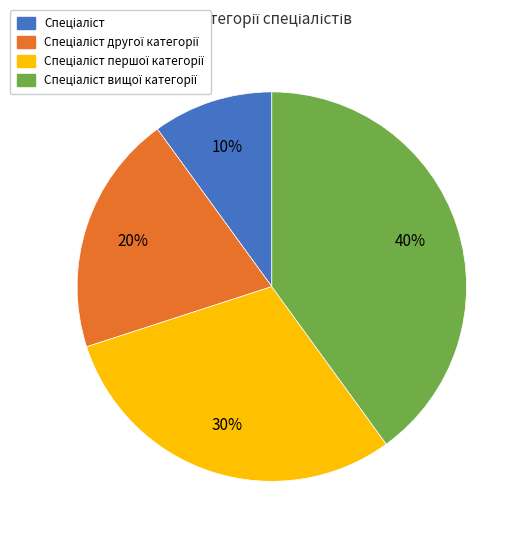

To the nearest percent, what is the average slice percentage?

25%